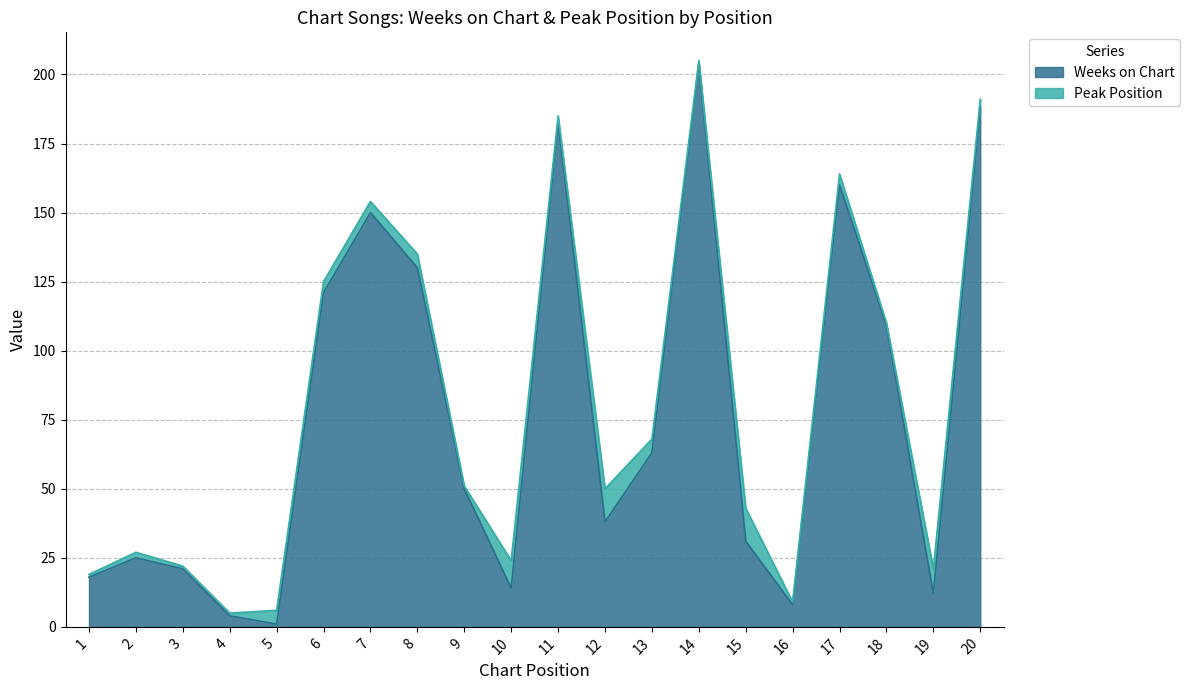

List the labels in order of value, smallest first.

5, 4, 16, 19, 10, 1, 3, 2, 15, 12, 9, 13, 18, 6, 8, 7, 17, 11, 20, 14